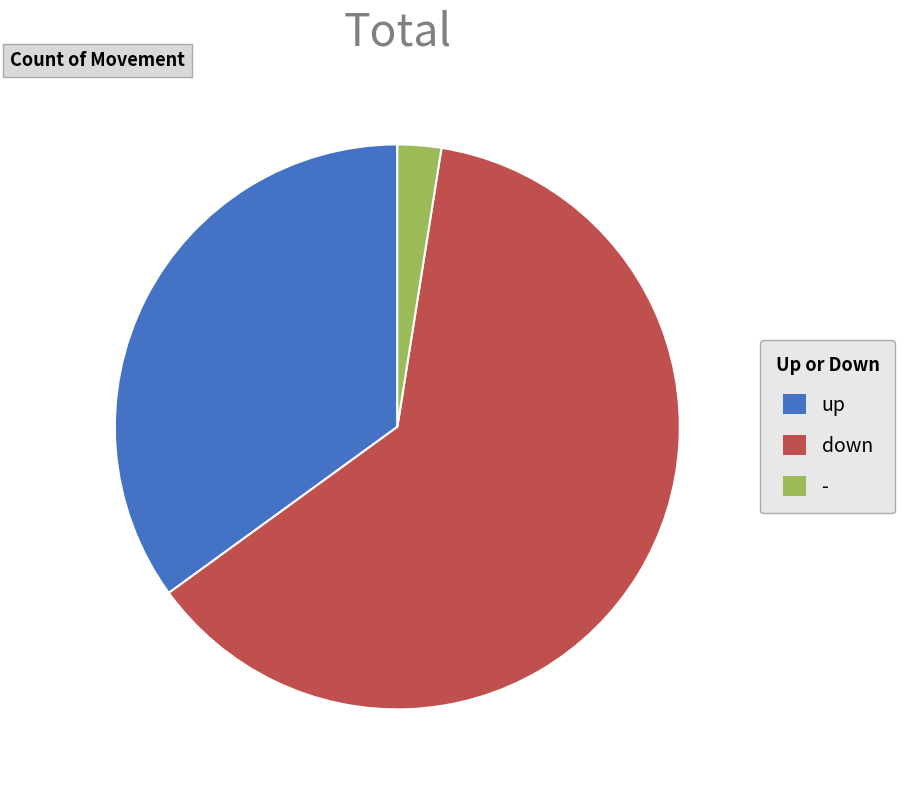

What is the majority slice?

down